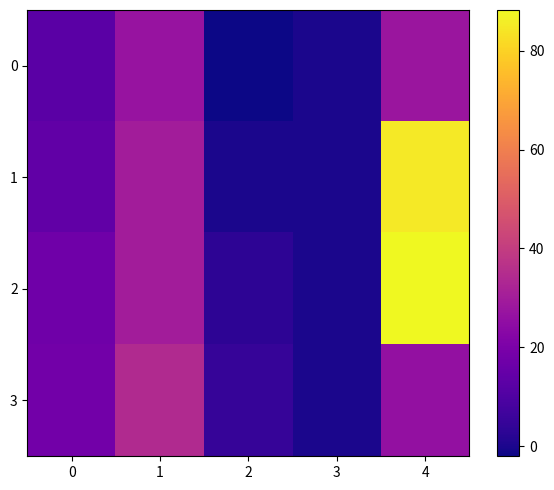

What is the total value across all series at 2?

6.0